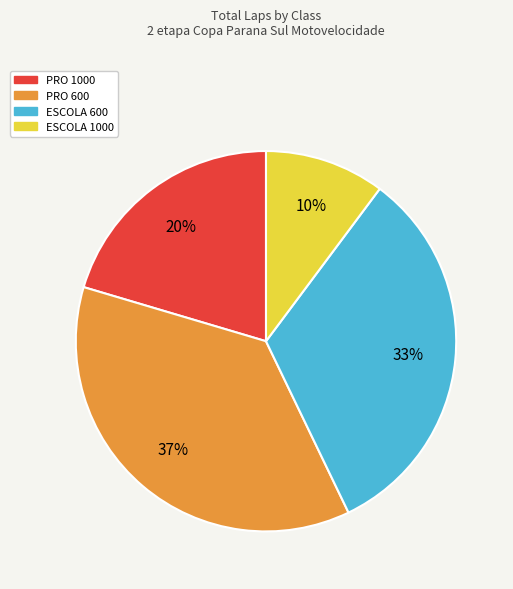

How many segments does this pie chart have?

4